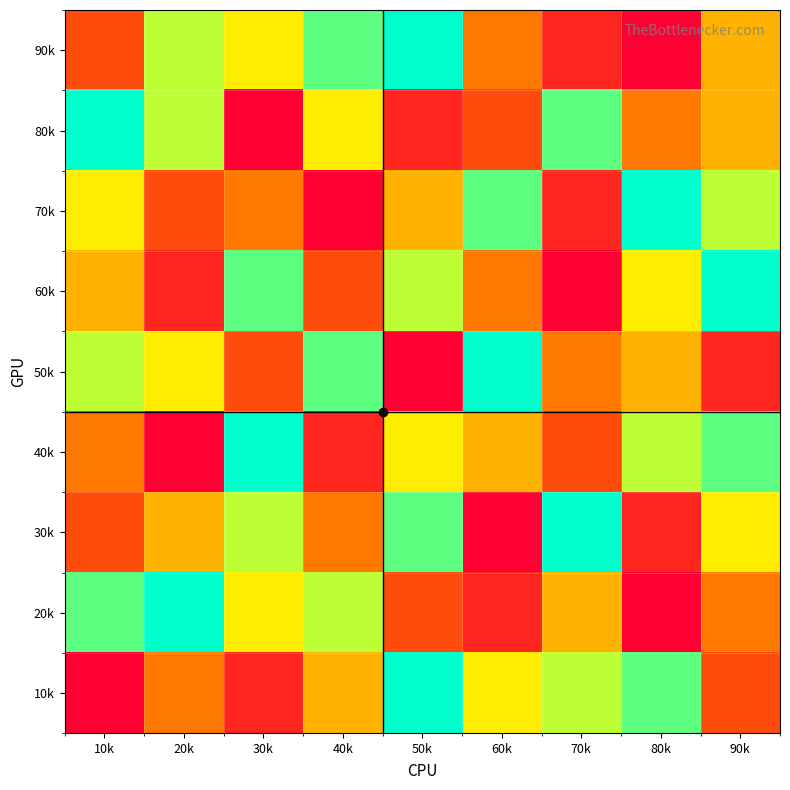

Reading left to right, transcribe all the data shown in this chart.

90k: 10k=3	20k=7	30k=6	40k=8	50k=9	60k=4	70k=2	80k=1	90k=5
80k: 10k=9	20k=7	30k=1	40k=6	50k=2	60k=3	70k=8	80k=4	90k=5
70k: 10k=6	20k=3	30k=4	40k=1	50k=5	60k=8	70k=2	80k=9	90k=7
60k: 10k=5	20k=2	30k=8	40k=3	50k=7	60k=4	70k=1	80k=6	90k=9
50k: 10k=7	20k=6	30k=3	40k=8	50k=1	60k=9	70k=4	80k=5	90k=2
40k: 10k=4	20k=1	30k=9	40k=2	50k=6	60k=5	70k=3	80k=7	90k=8
30k: 10k=3	20k=5	30k=7	40k=4	50k=8	60k=1	70k=9	80k=2	90k=6
20k: 10k=8	20k=9	30k=6	40k=7	50k=3	60k=2	70k=5	80k=1	90k=4
10k: 10k=1	20k=4	30k=2	40k=5	50k=9	60k=6	70k=7	80k=8	90k=3